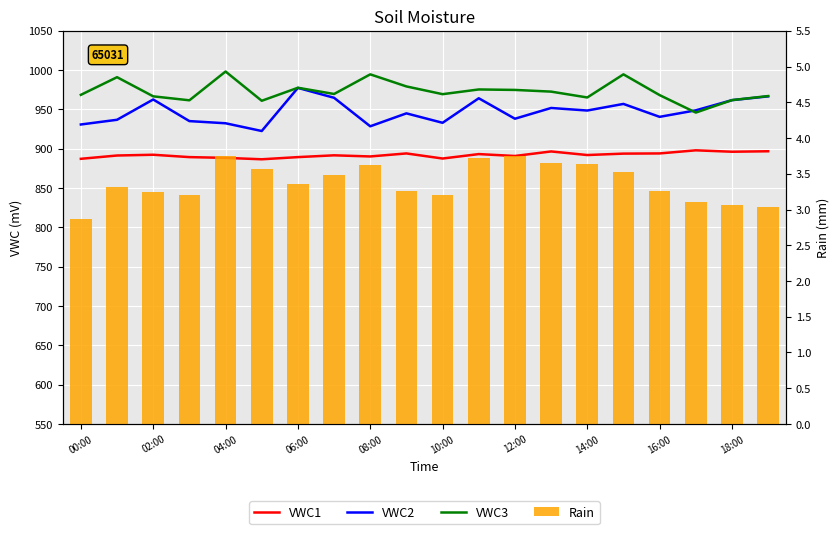

The value of VWC2 at 13 is 549.2. True or false?

False